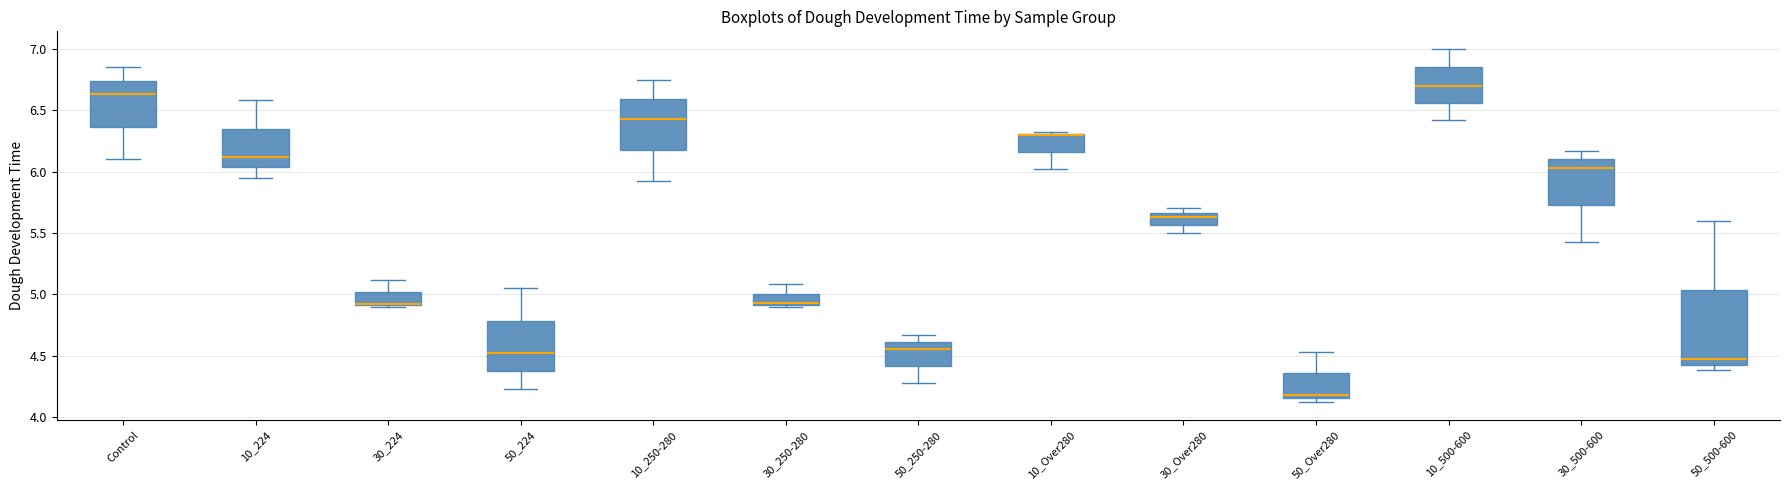

Where is the upper edge of the box for Control on the y-axis? The values are not printed on the chart, so give them approximately, as read against the axis.

6.75